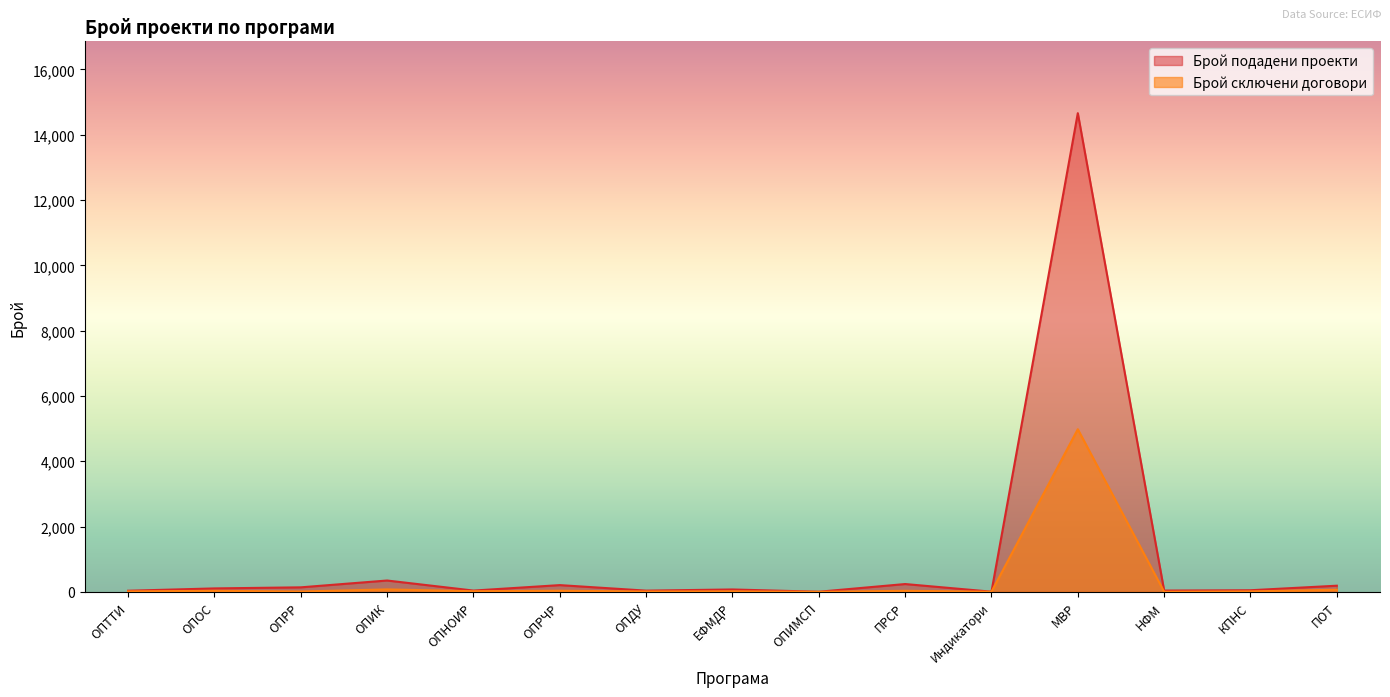

True or false: Брой сключени договори and Брой подадени проекти cross at least once.

False